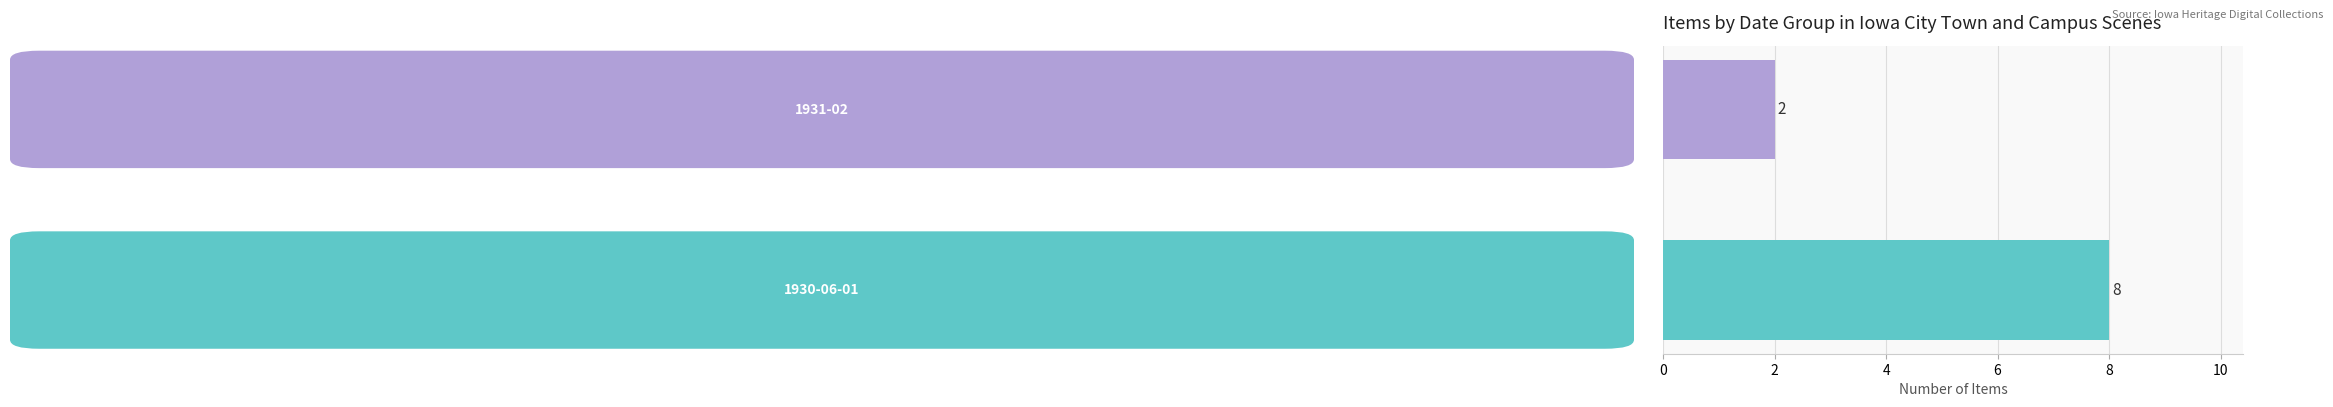

Reading bottom to top, transcribe all the data shown in this chart.

8	2